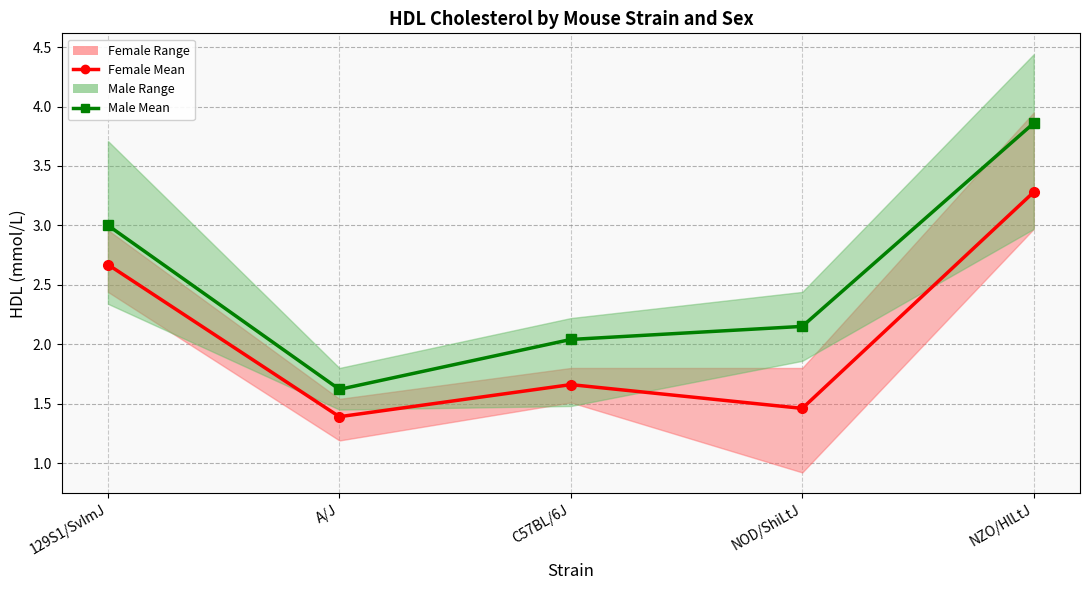

What is the spread (max minus min) of values at A/J?

0.2